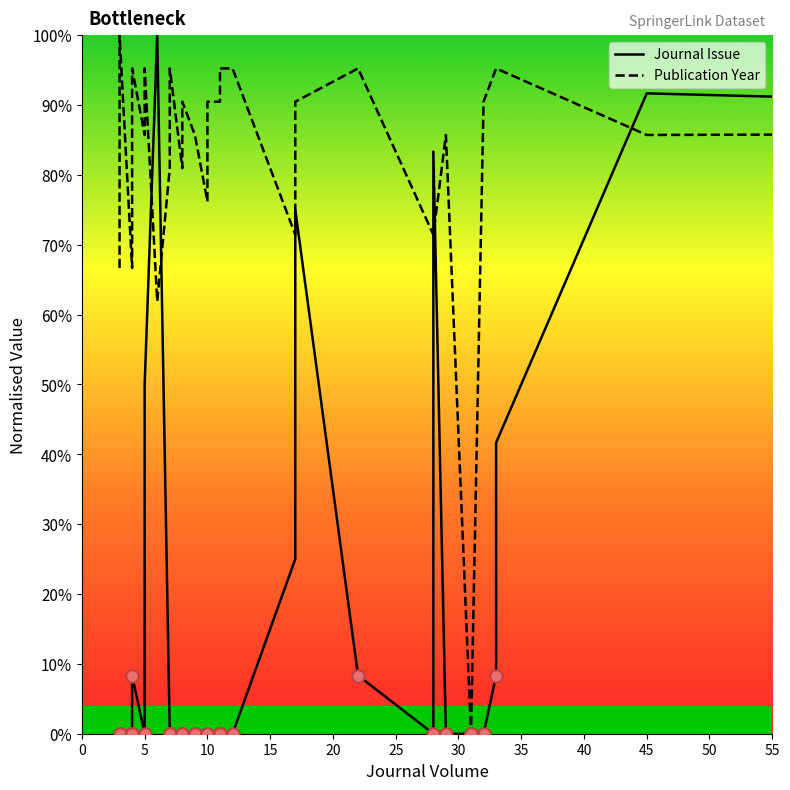

Which series has the largest total across all categories?

Publication Year